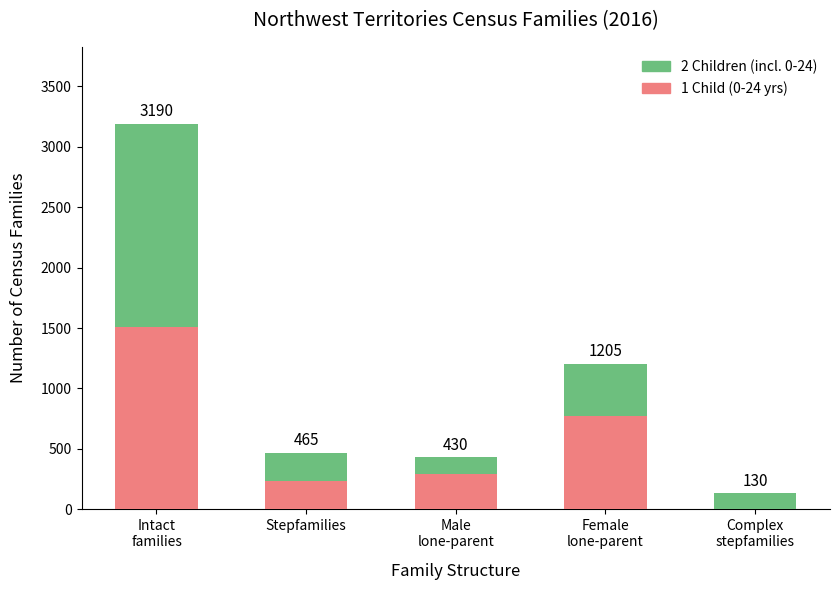

At how many categories does at least one series exceed 1153?

1